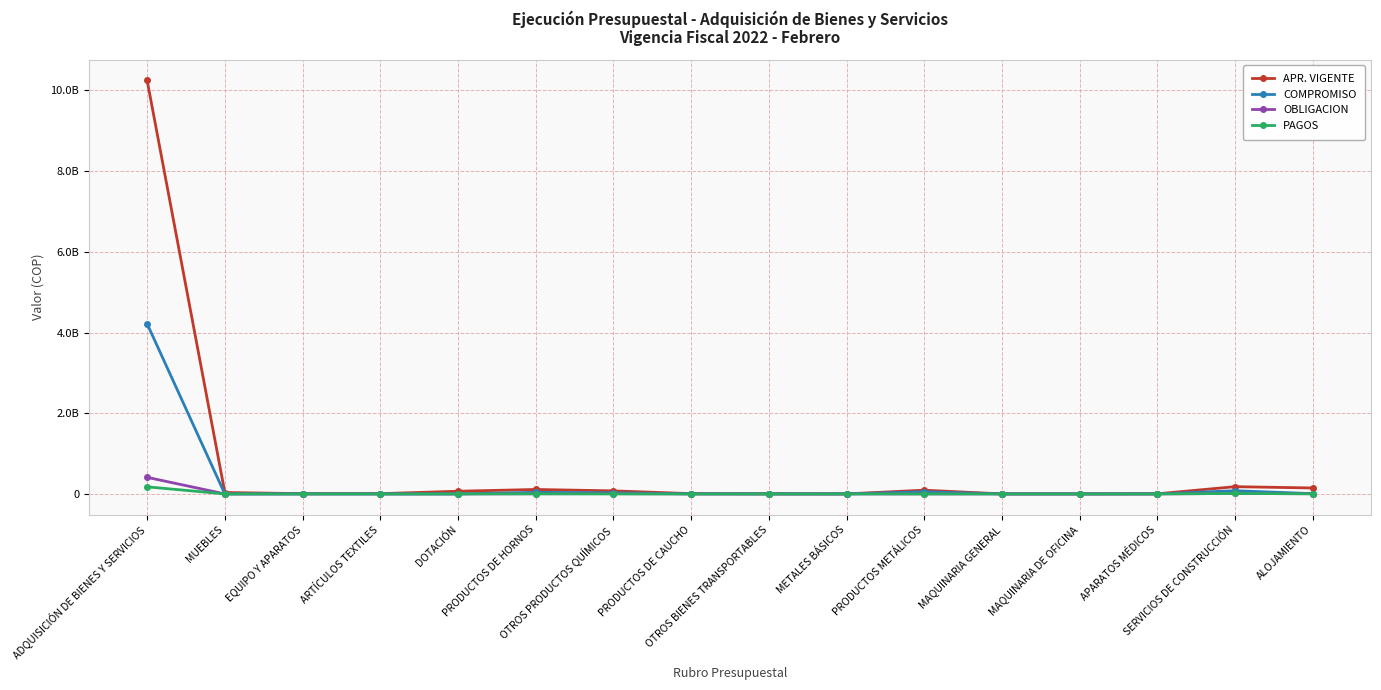

At how many categories does at least one series exceed 8659503483?

1